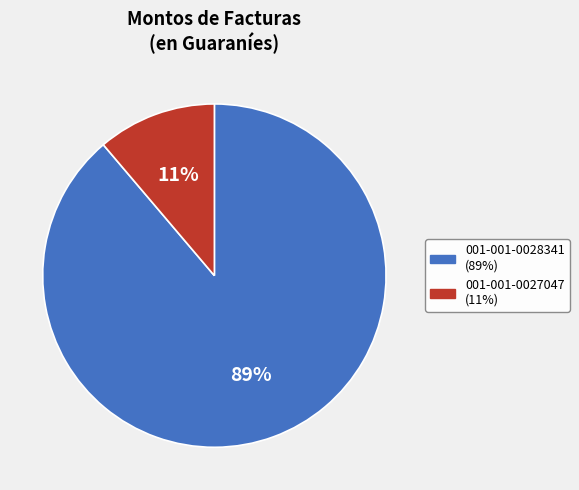

What percentage is the 001-001-0028341 slice, to the nearest percent?

89%